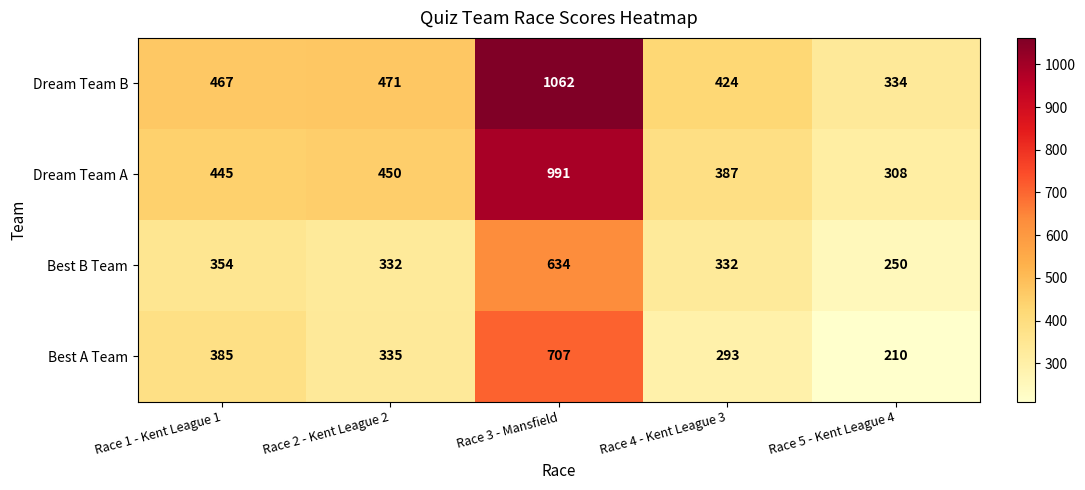

What is the total value across all series at Race 1 - Kent League 1?

1651